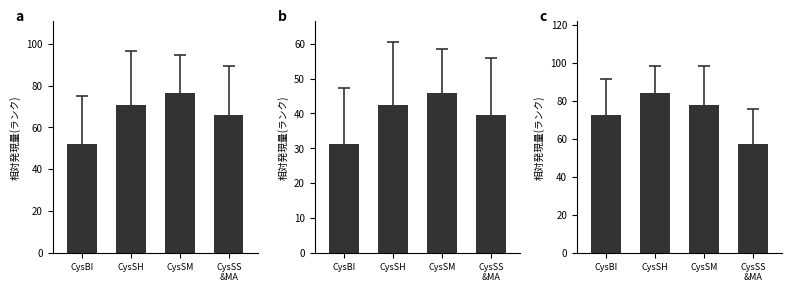

True or false: Module scores panel a has a value of 94.4 at CysSS
&MA.

False